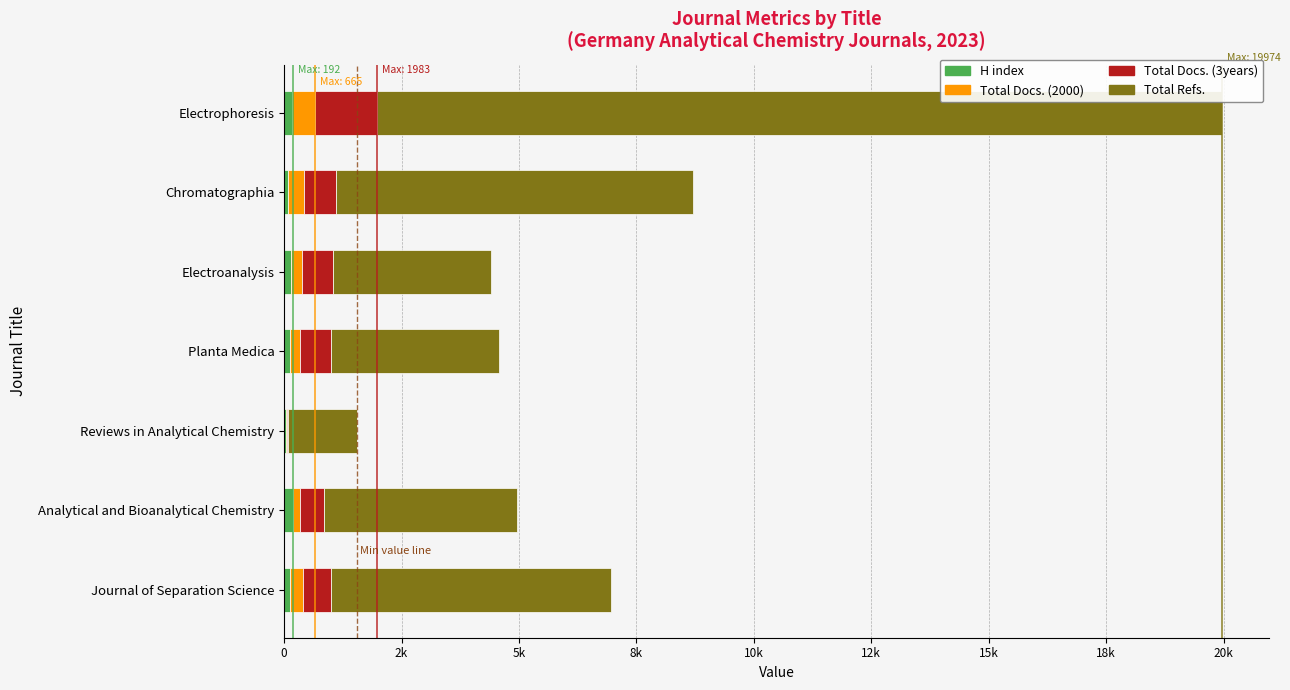

At how many categories does at least one series exceed 2474?

6